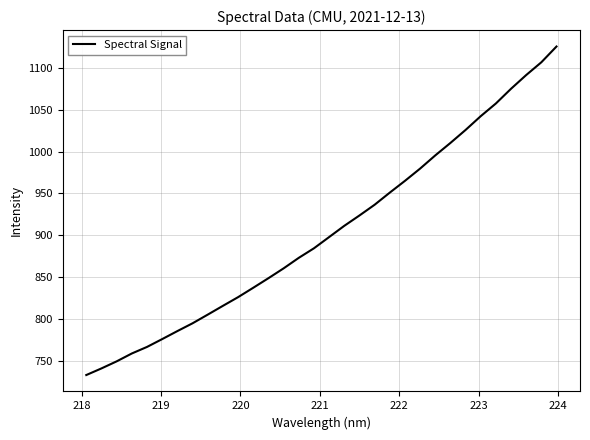

What is the difference between the maximum and minimum values?

391.6